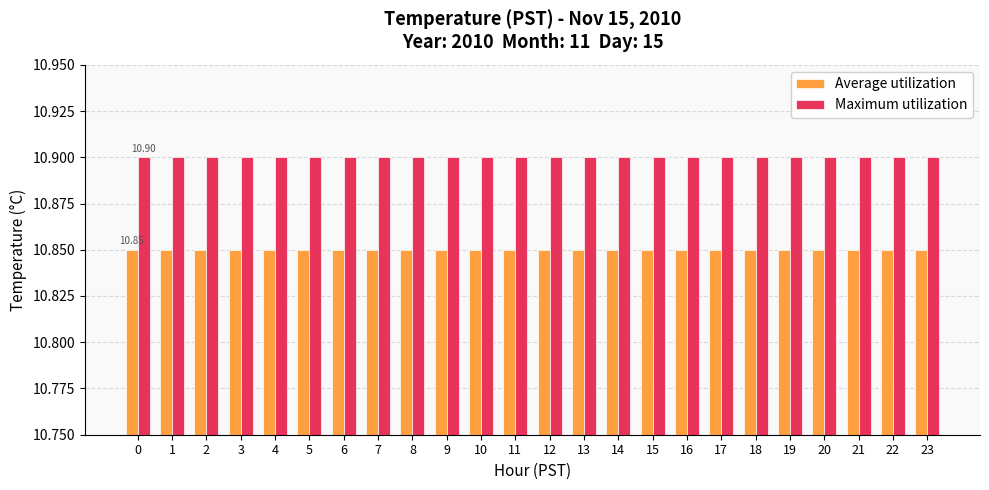

What are all the series names shown in the legend?

Average utilization, Maximum utilization